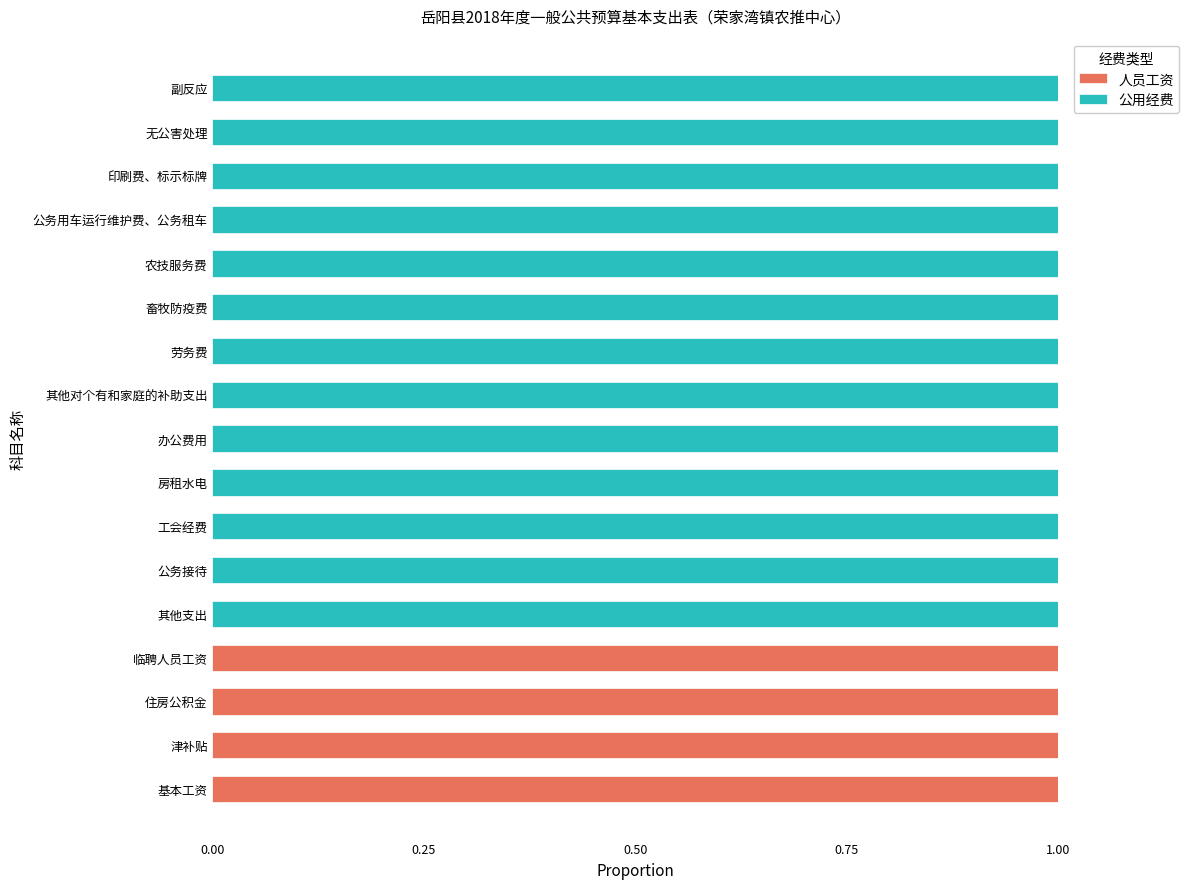

What is the sum of all 人员工资 values?

4